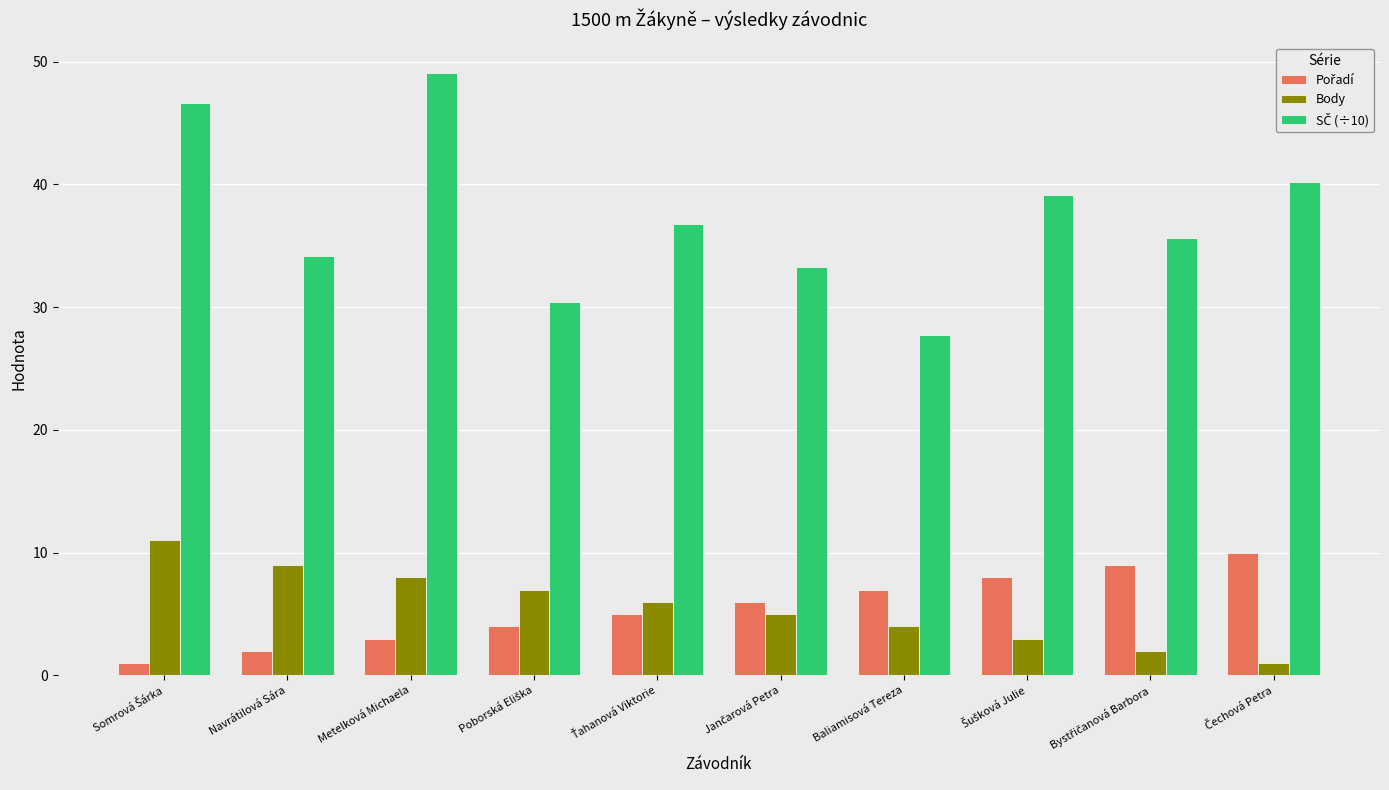

What is the average value of the Body series?

5.6